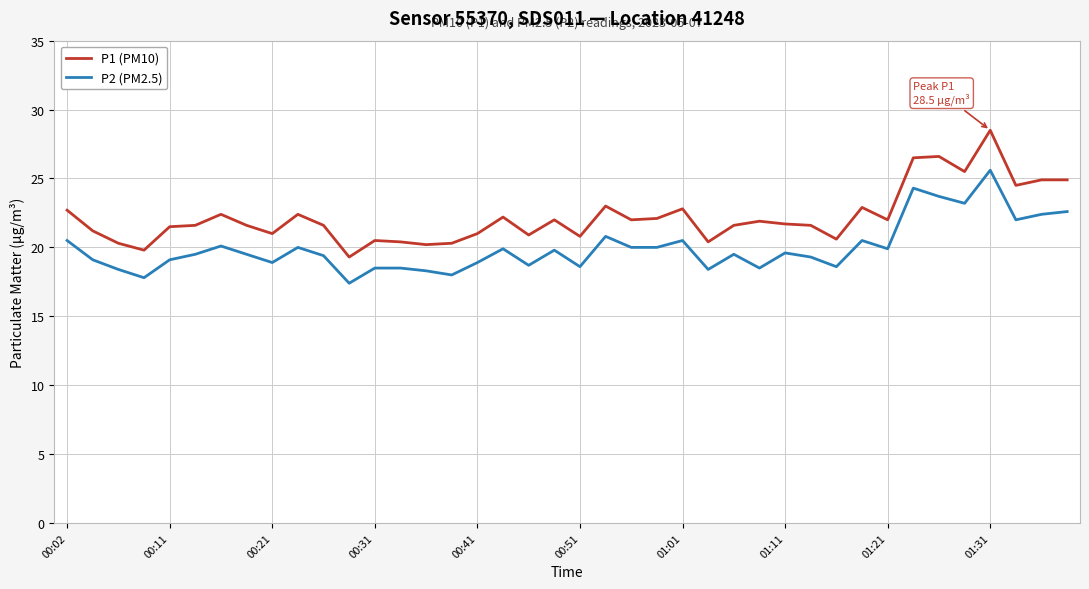

What is the difference between the maximum and minimum values in the P1 (PM10) series?

9.2